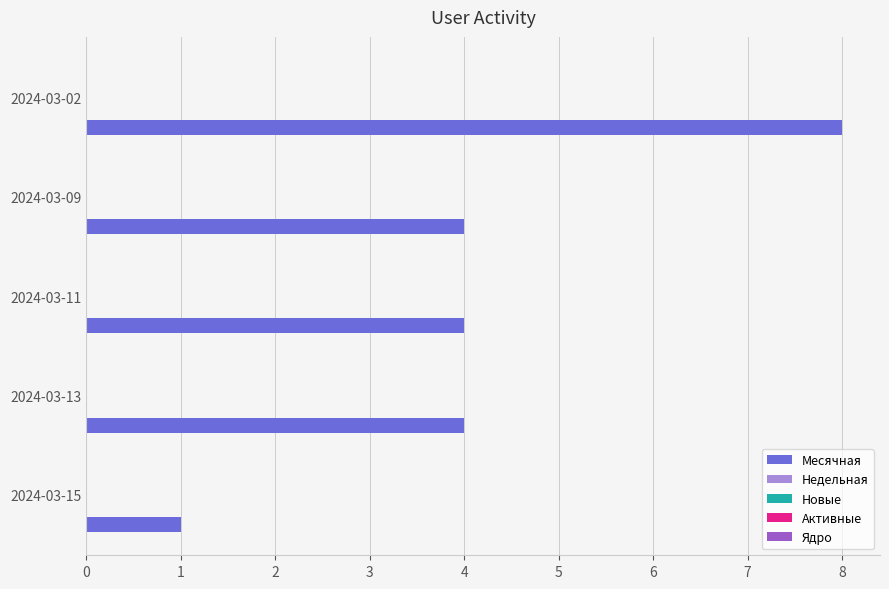

Reading top to bottom, transcribe all the data shown in this chart.

8	4	4	4	1